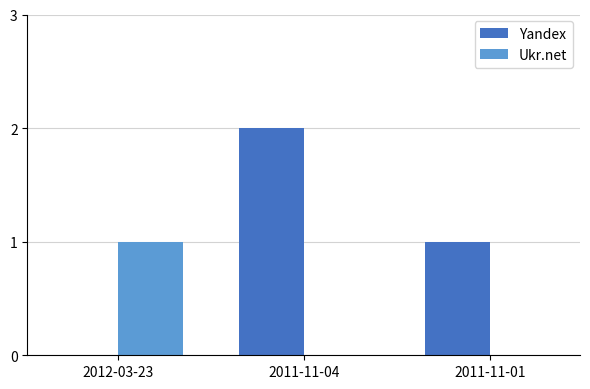

At which category is the sum across all series the highest?

2011-11-04